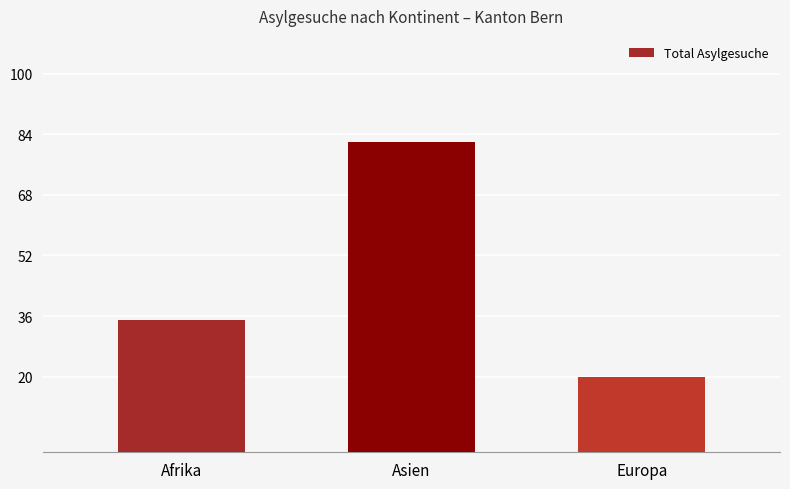

Reading left to right, extract all data points from this chart.

35	82	20